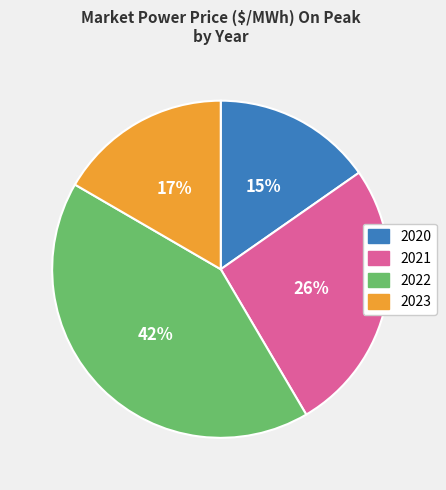

Rank the categories by value from lowest to highest.

2020, 2023, 2021, 2022